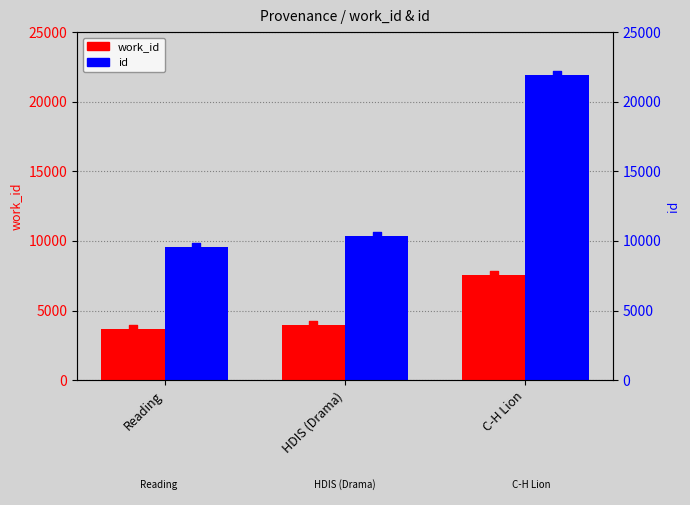

Is the value of work_id at C-H Lion greater than the value of id (scatter) at HDIS (Drama)?

No